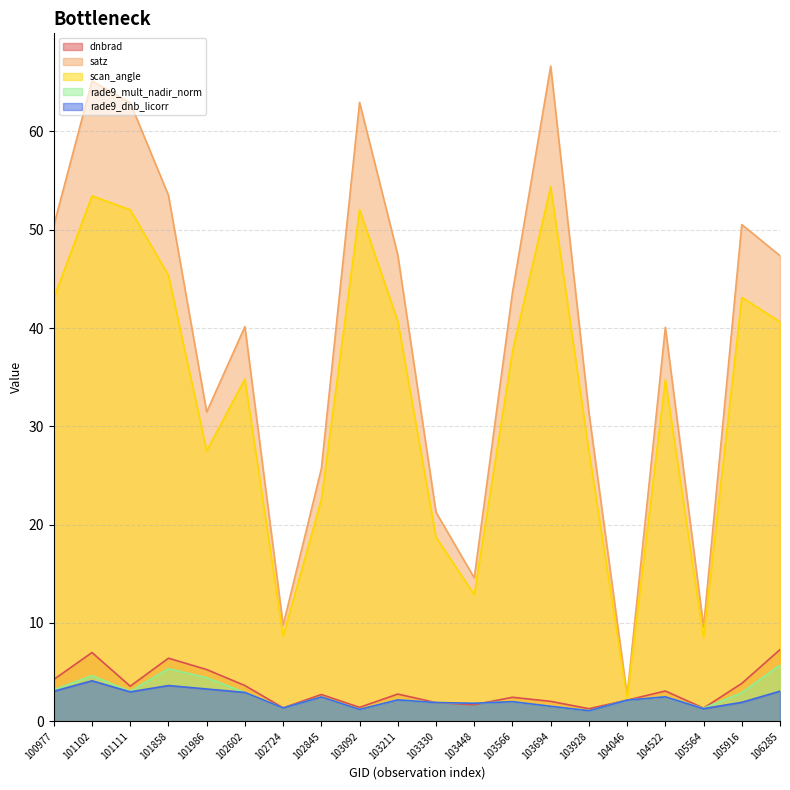

Rank the categories by satz value from highest to lowest.

103694, 101102, 103092, 101111, 101858, 105916, 100977, 103211, 106285, 103566, 102602, 104522, 101986, 103928, 102845, 103330, 103448, 102724, 105564, 104046